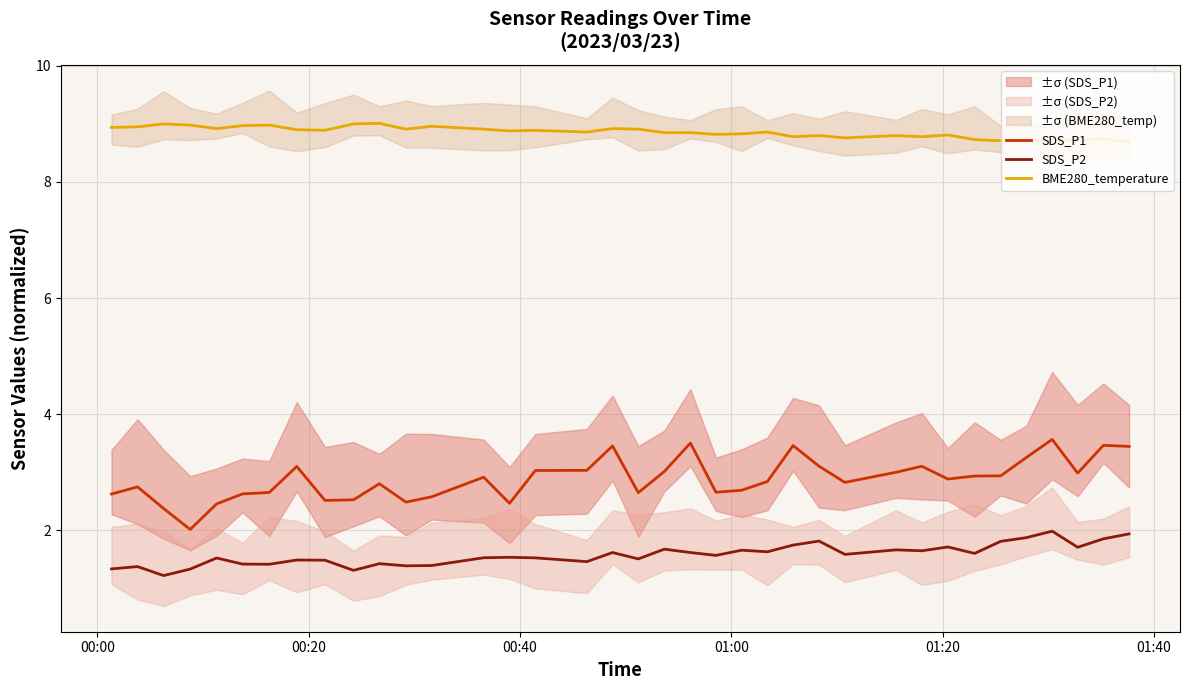

What is the lowest value of the SDS_P2 series?

1.2